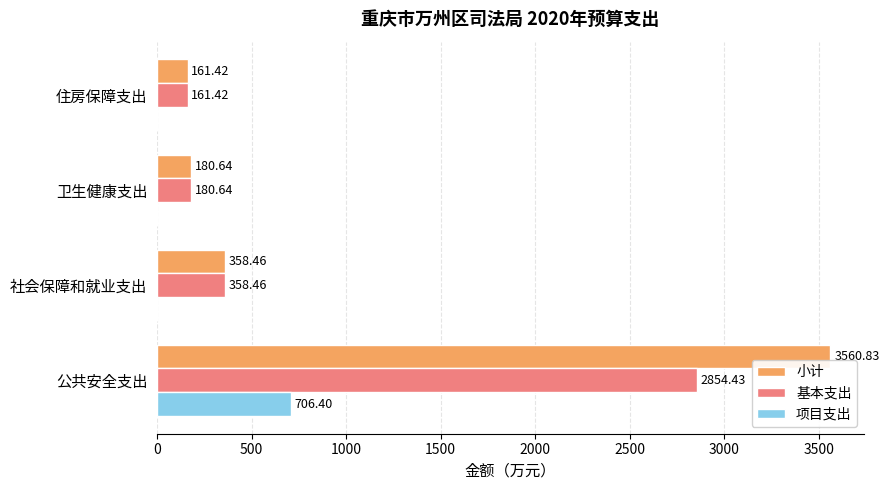

Between 公共安全支出 and 住房保障支出, which series saw the biggest shift?

小计